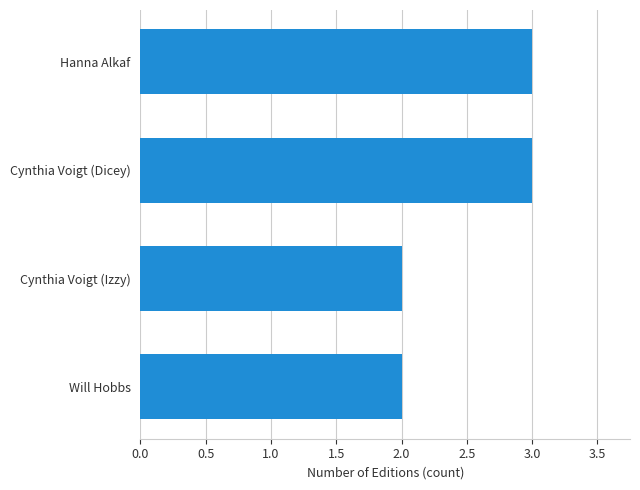

Reading top to bottom, transcribe all the data shown in this chart.

Hanna Alkaf=3	Cynthia Voigt (Dicey)=3	Cynthia Voigt (Izzy)=2	Will Hobbs=2